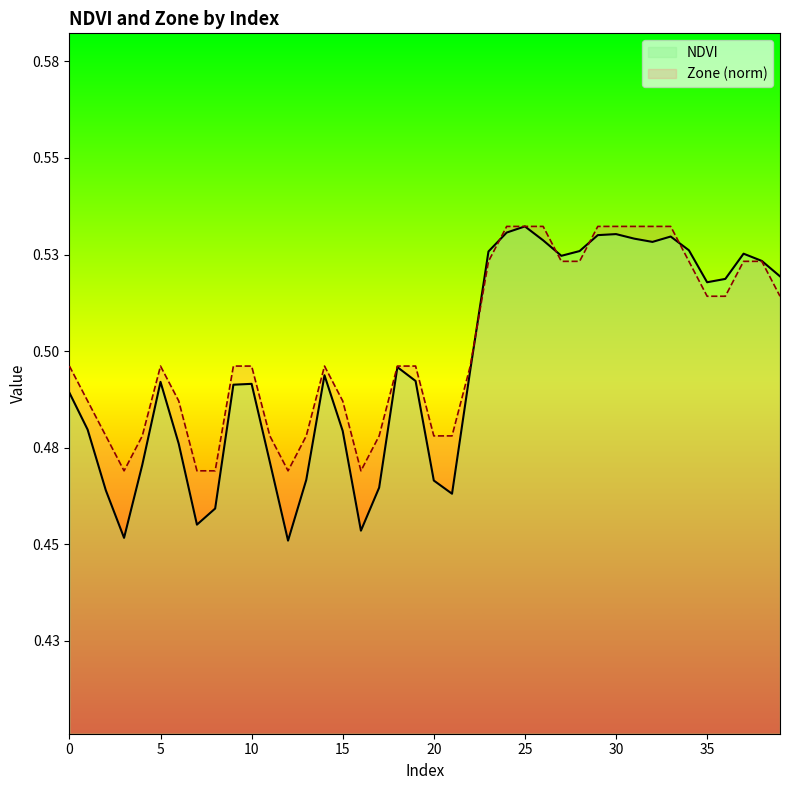

What is the value of the Zone point at the 12th from the left?

0.5